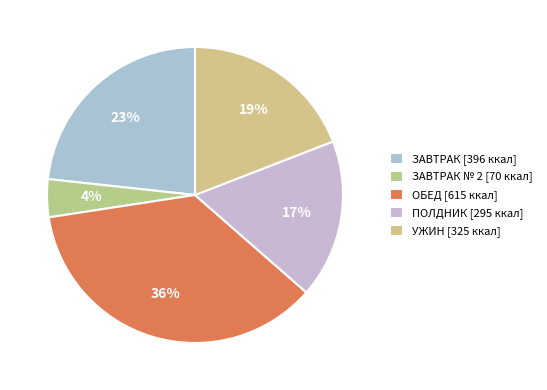

Is there a majority slice in this chart?

No